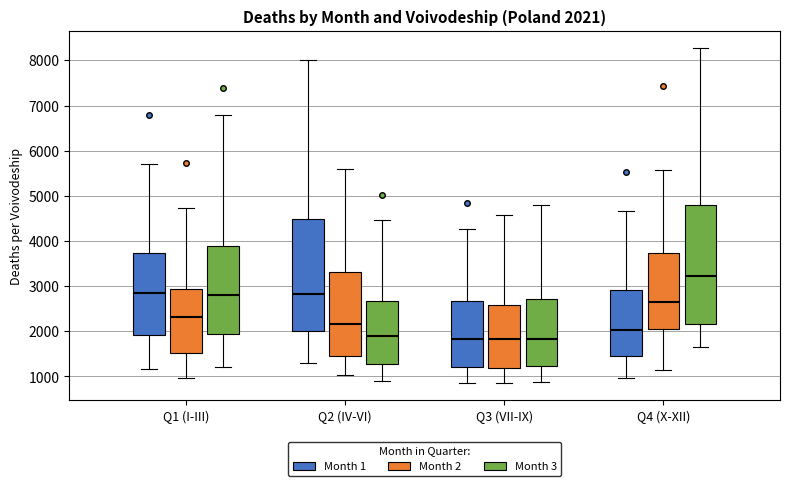

Which box is the tallest, from its lower edge to its upper edge?

Q4 (X-XII) (Month 3)